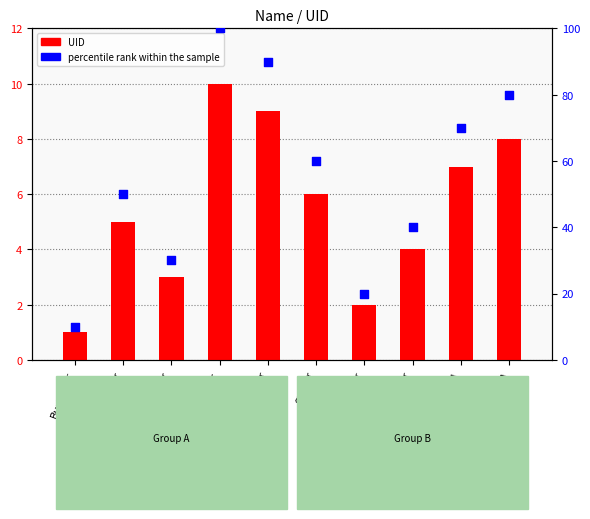

At which category is the sum across all series the highest?

Diver